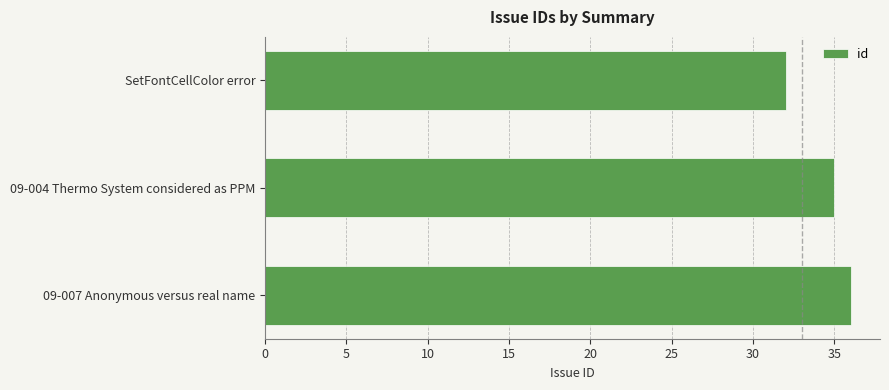

Between 09-007 Anonymous versus real name and 09-004 Thermo System considered as PPM, which is larger?

09-007 Anonymous versus real name